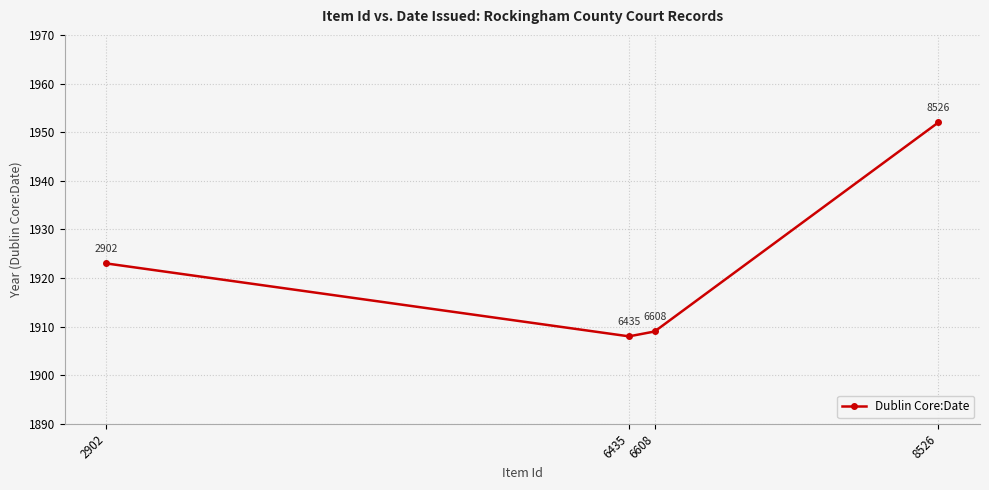

Rank the categories by value from lowest to highest.

6435, 6608, 2902, 8526